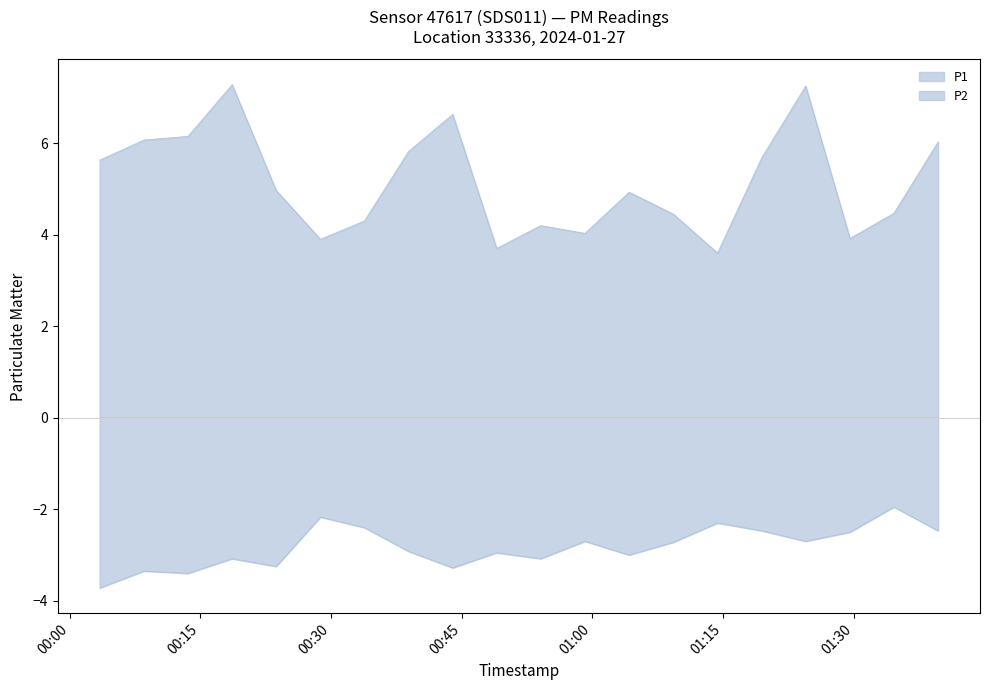

True or false: P2 and P1 intersect in this chart.

False